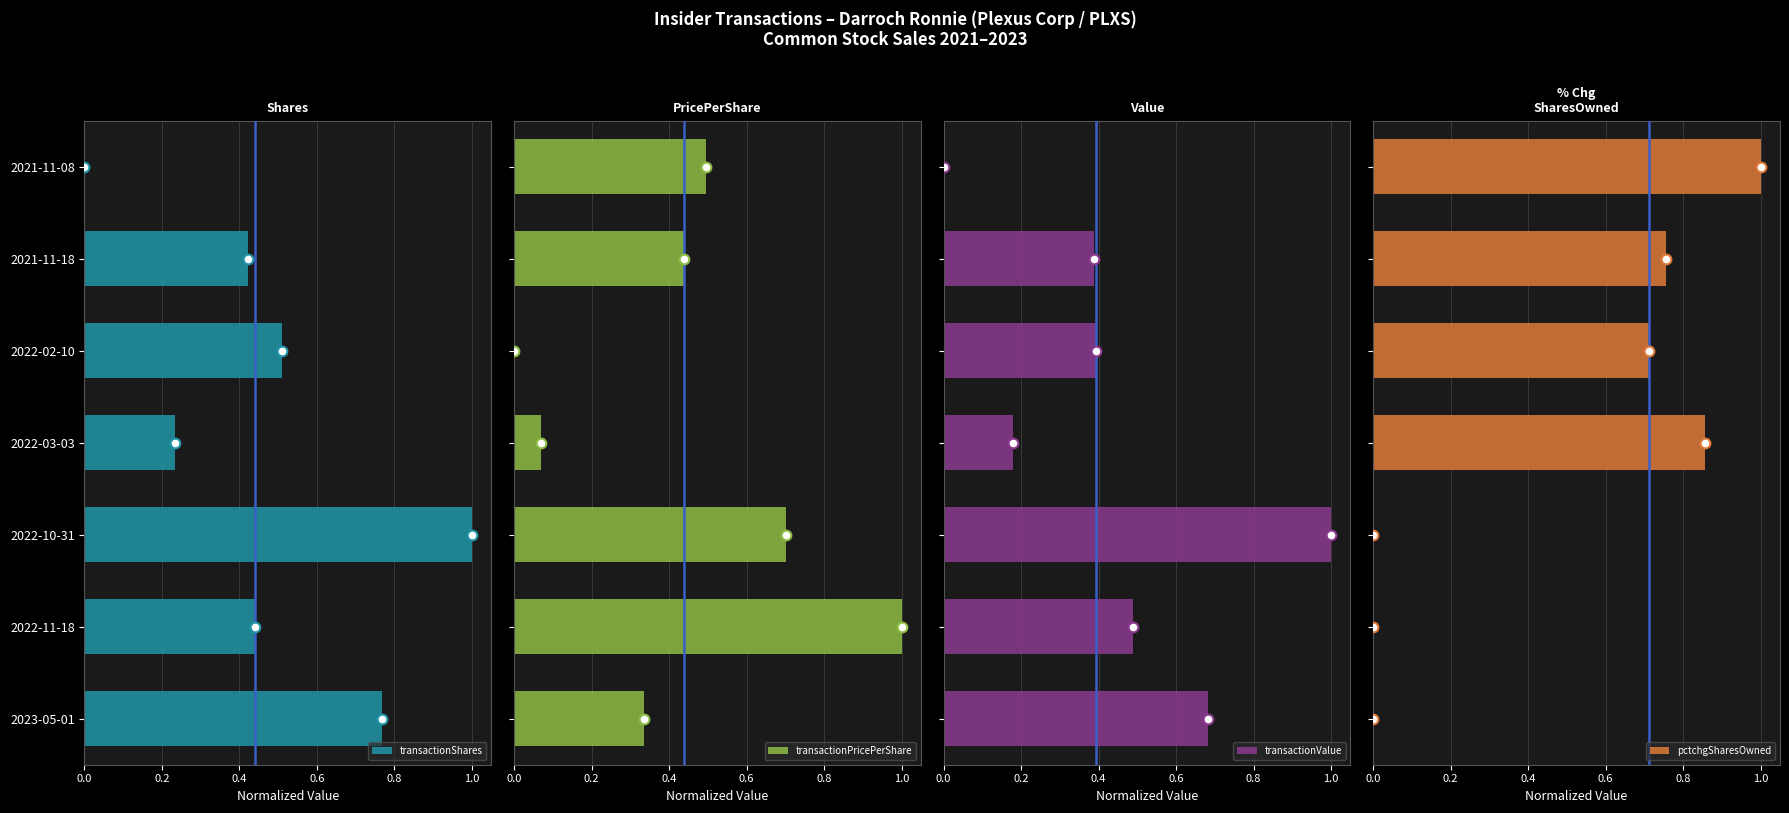

Is it true that transactionShares equals 0.7 at 2022-11-18?

False